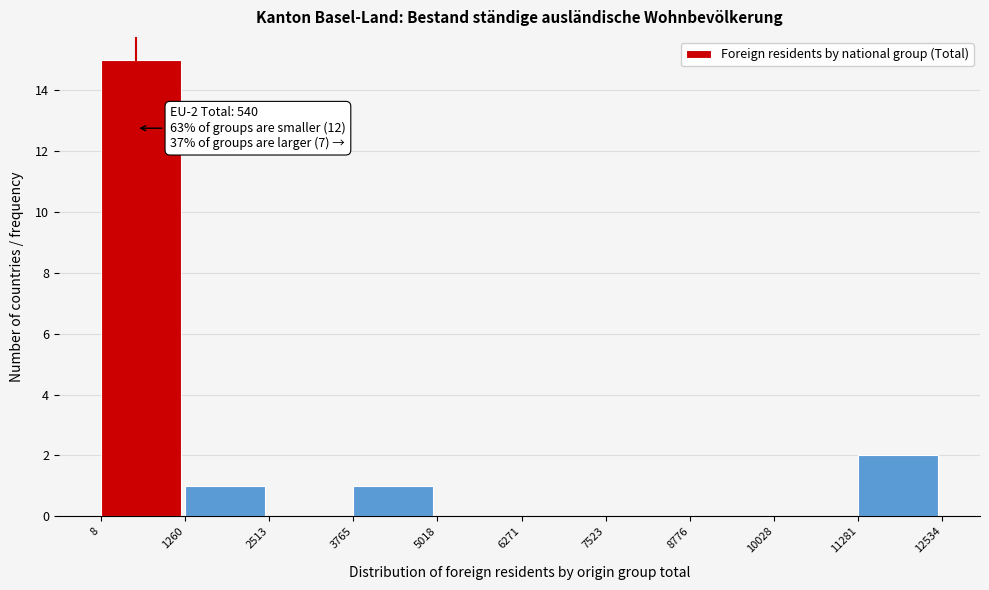

Which range on the x-axis has the tallest bar?

8 to 1260